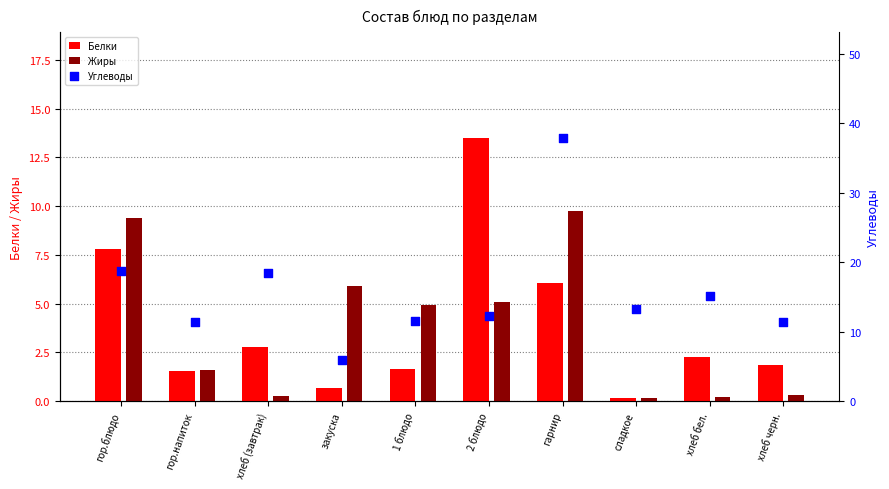

Which series reaches the maximum Y coordinate?

Углеводы